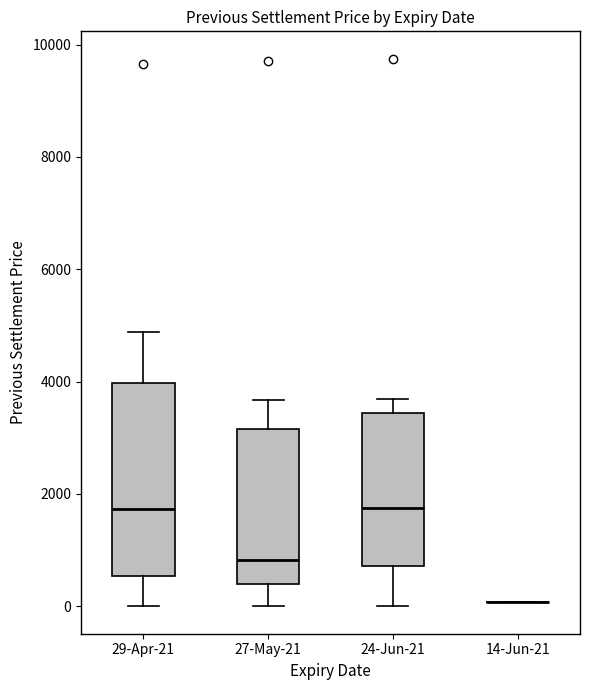

Reading left to right, read every box against the y-axis: the position of its median line, the range the box covers, and the ends of its whiskers. The values are not printed on the chart, so give them approximately, as read against the axis.

29-Apr-21: median 1800, box 600 to 4000, whiskers 0 to 4800
27-May-21: median 800, box 400 to 3200, whiskers 0 to 3600
24-Jun-21: median 1800, box 800 to 3400, whiskers 0 to 3600
14-Jun-21: box collapsed to a line at 0, whiskers 0 to 0